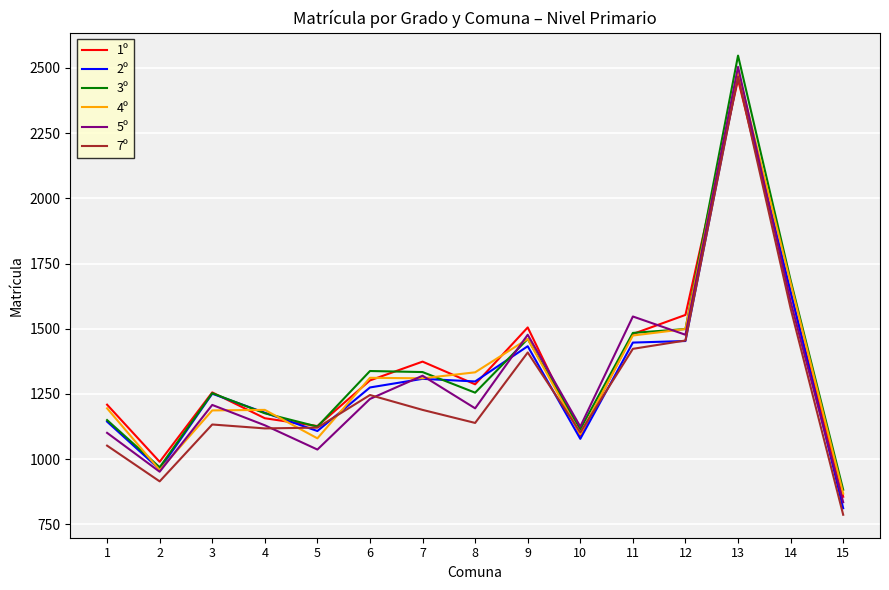

What is the difference between the maximum and minimum values in the 4º series?

1620